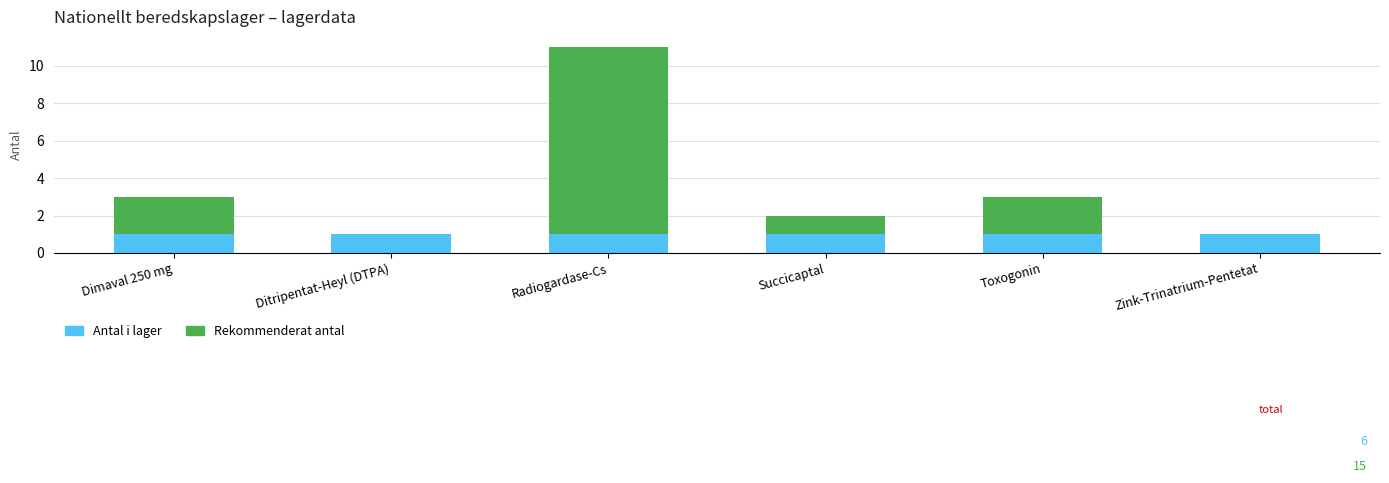

What is the sum of all Antal i lager values?

6